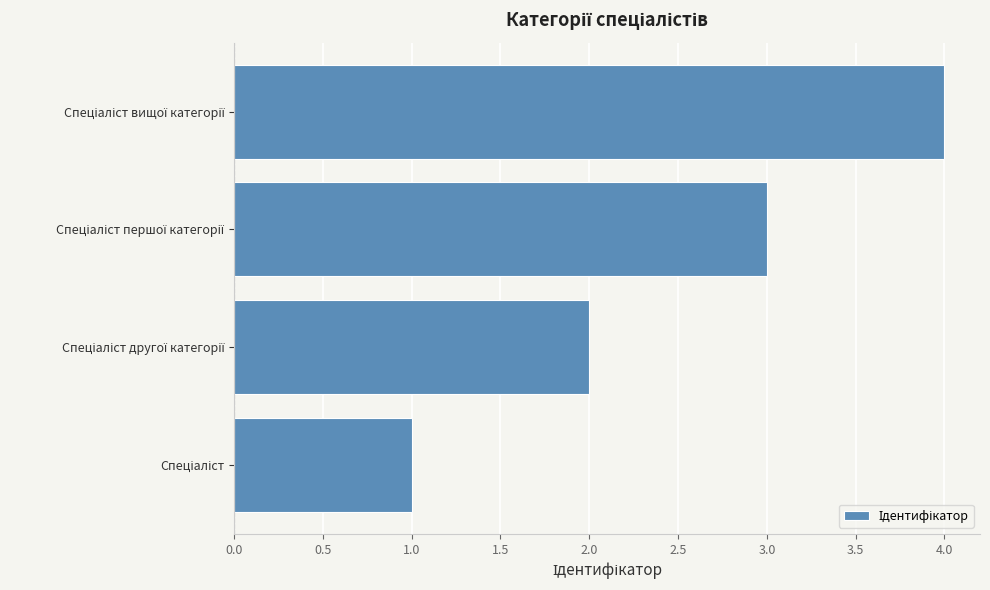

What is the maximum value shown in the chart?

4